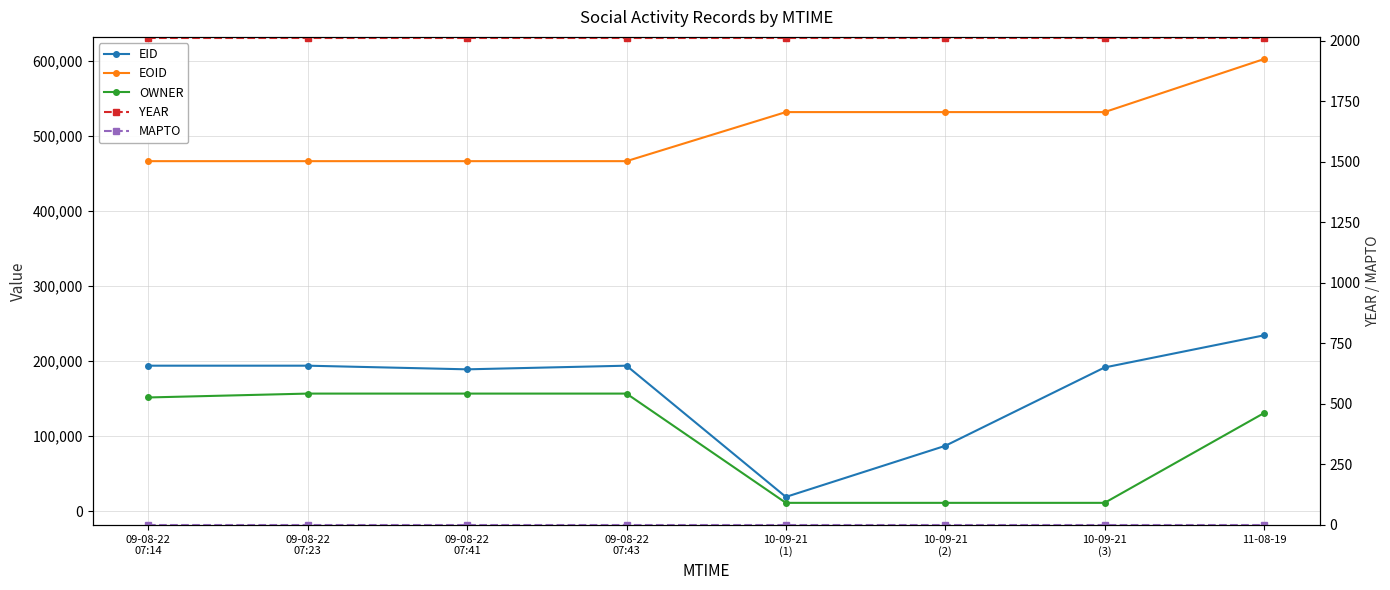

At which label does EID first exceed 193918?

09-08-22
07:23